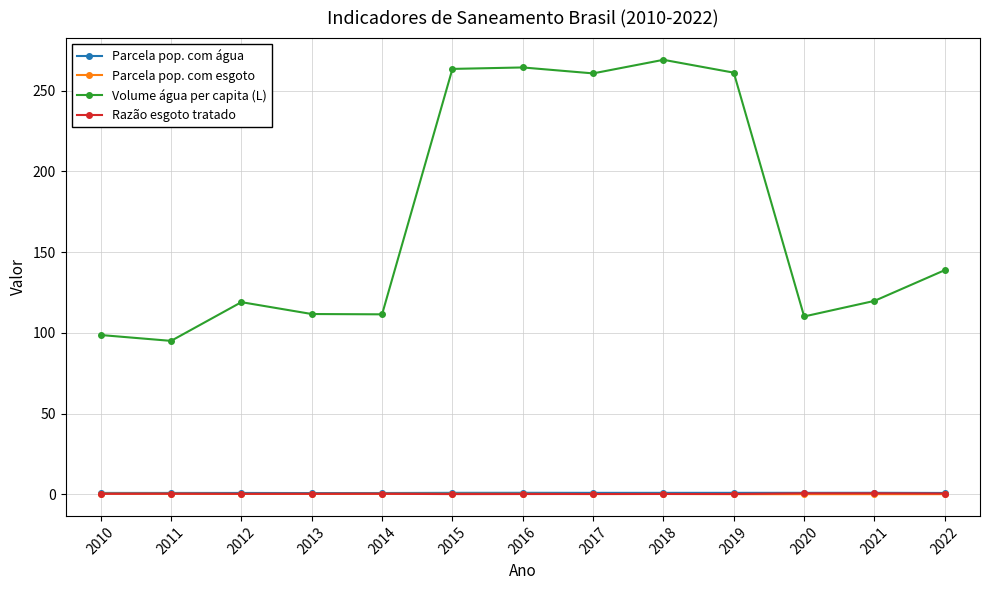

Does the chart display data point markers on the line(s)?

Yes